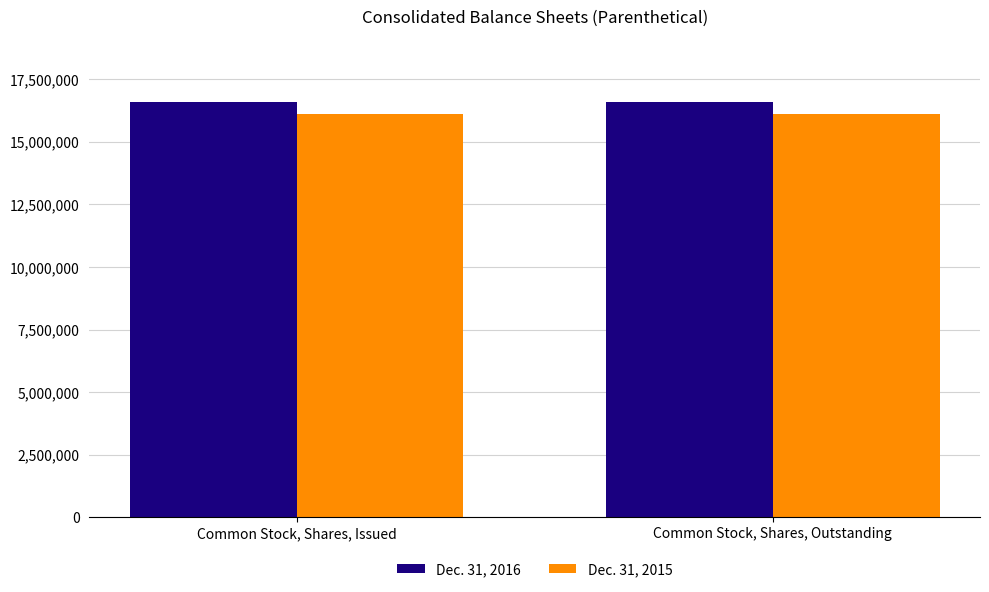

What position from the left is Common Stock, Shares, Outstanding?

2